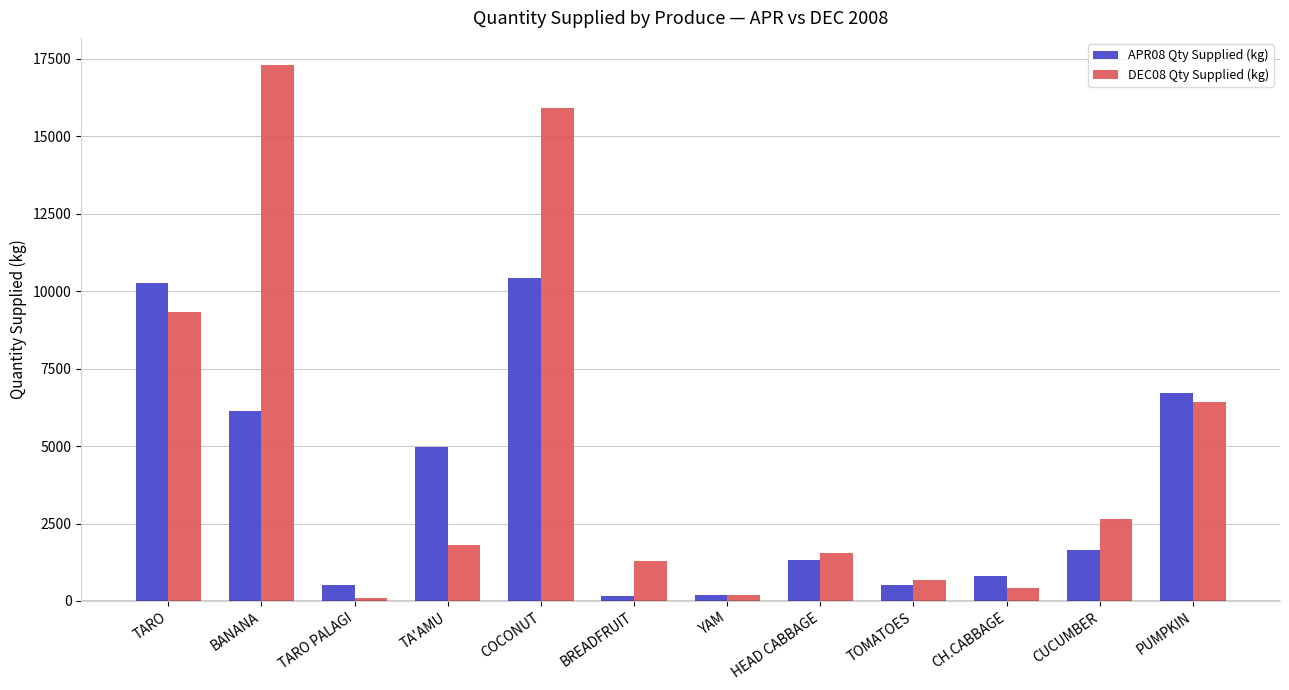

What are all the series names shown in the legend?

APR08 Qty Supplied (kg), DEC08 Qty Supplied (kg)